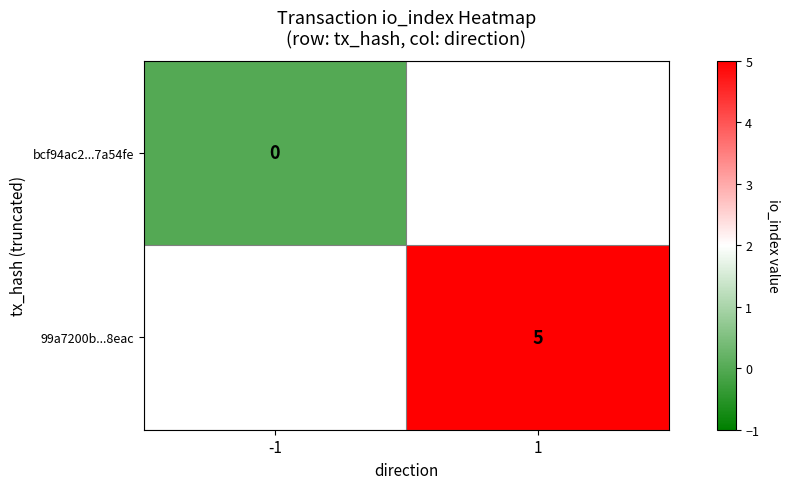

Is the value of bcf94ac2...7a54fe at -1 greater than the value of 99a7200b...8eac at 1?

No